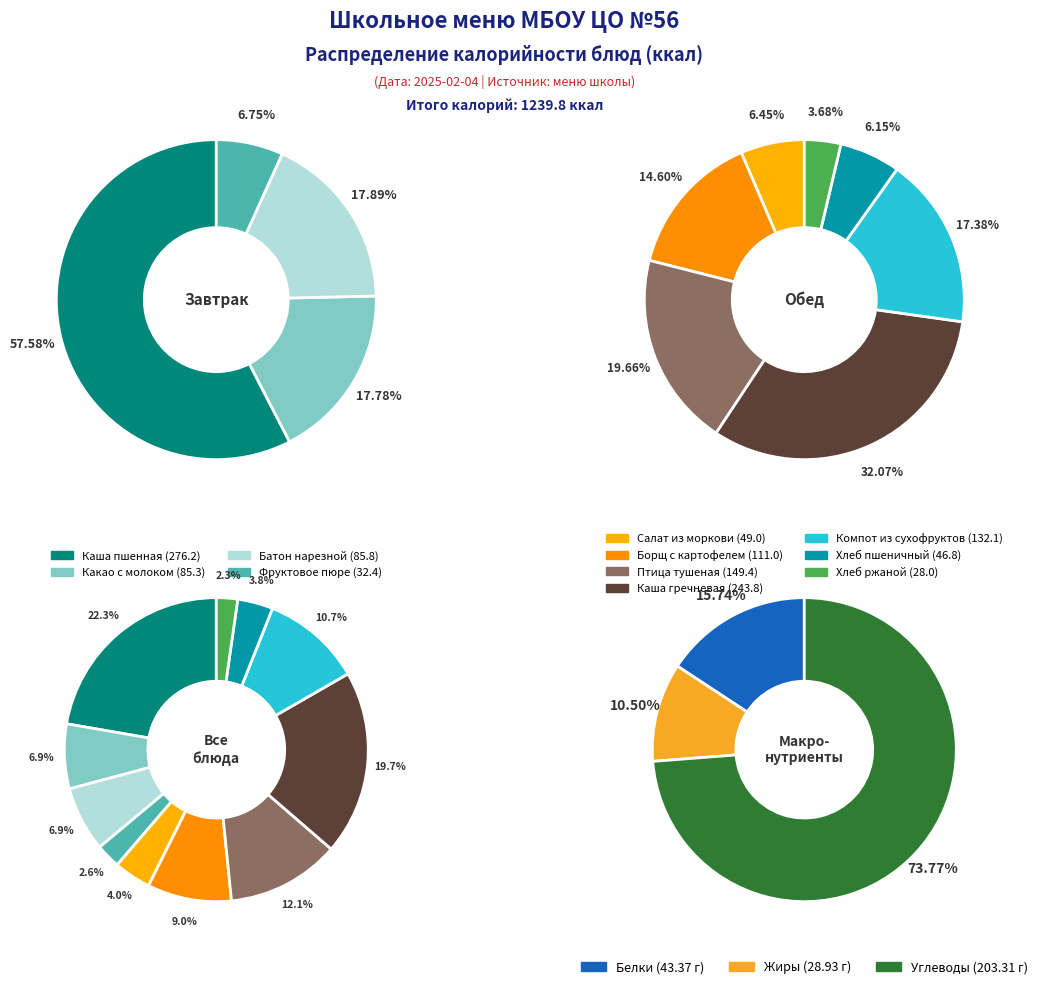

What is the largest slice in the pie chart?

Каша пшенная